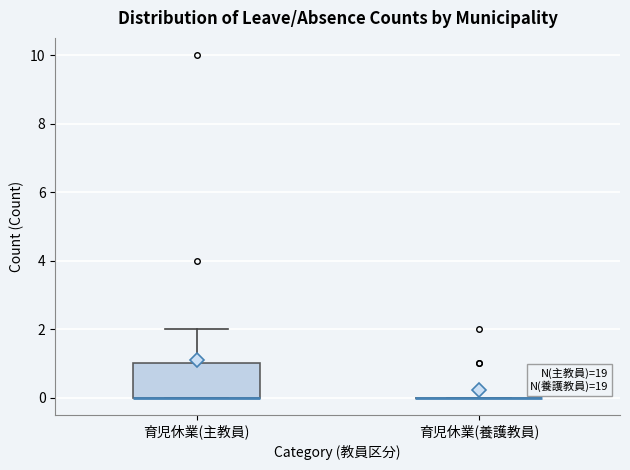

Reading left to right, transcribe this box plot: for each box, give where its median line is, the range the box spans, and where its two whiskers end, as read against the y-axis. The values are not printed on the chart, so give them approximately, as read against the axis.

育児休業(主教員): median 0 (drawn on the box's lower edge), box 0 to 1, whiskers 0 to 2
育児休業(養護教員): box collapsed to a line at 0, whiskers 0 to 0